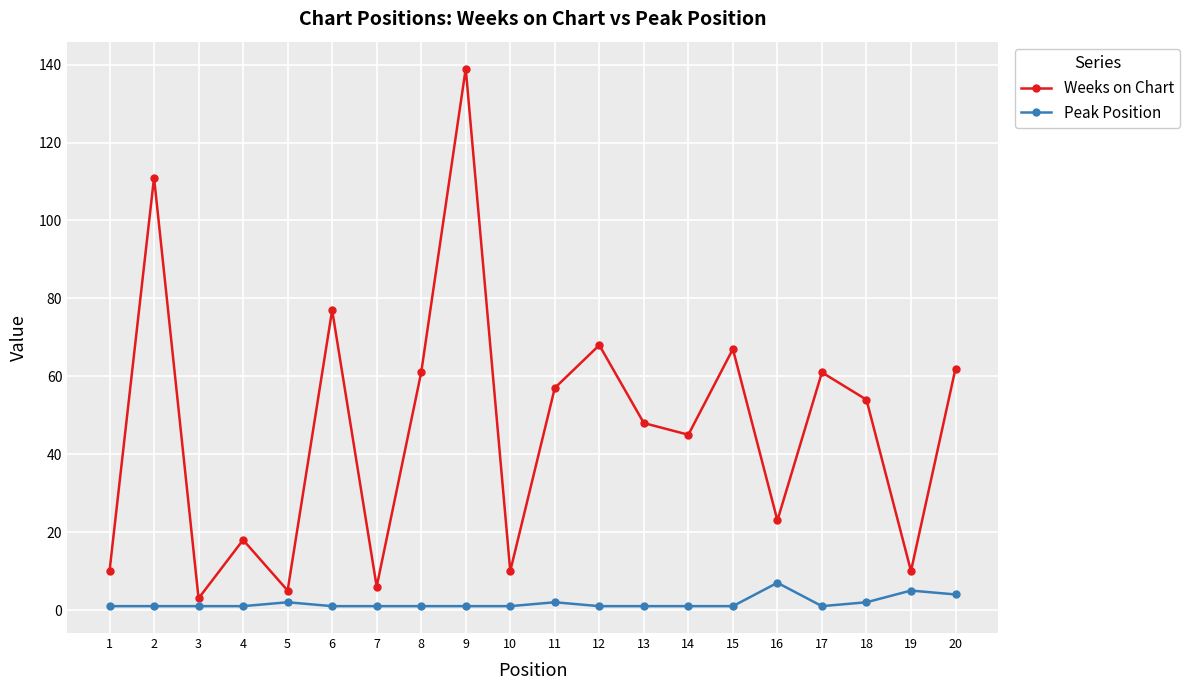

The value of Peak Position at 6 is 1. True or false?

True